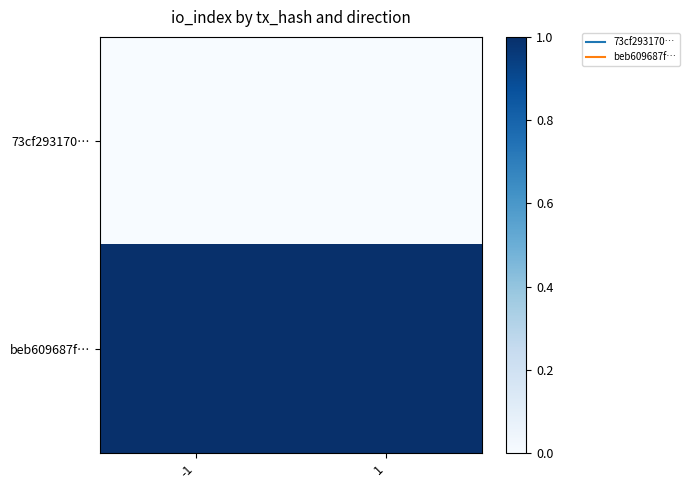

Between -1 and 1, which is larger?

-1